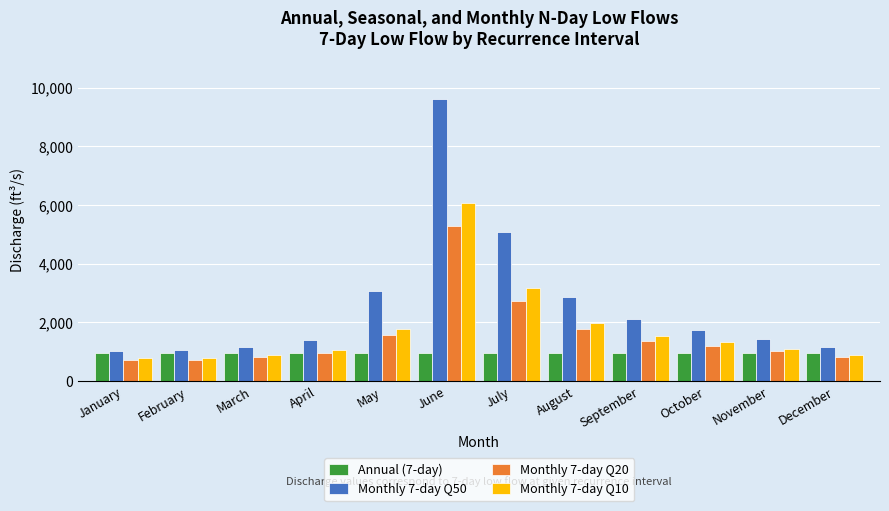

How many bars are there in each group?

4